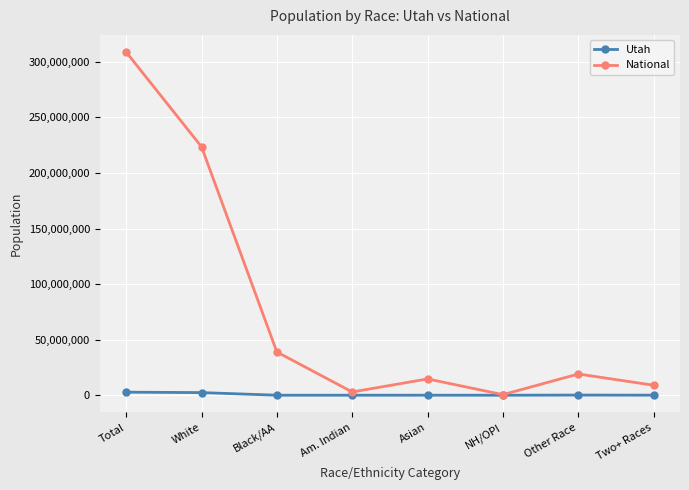

The value of National at NH/OPI is 540013. True or false?

True